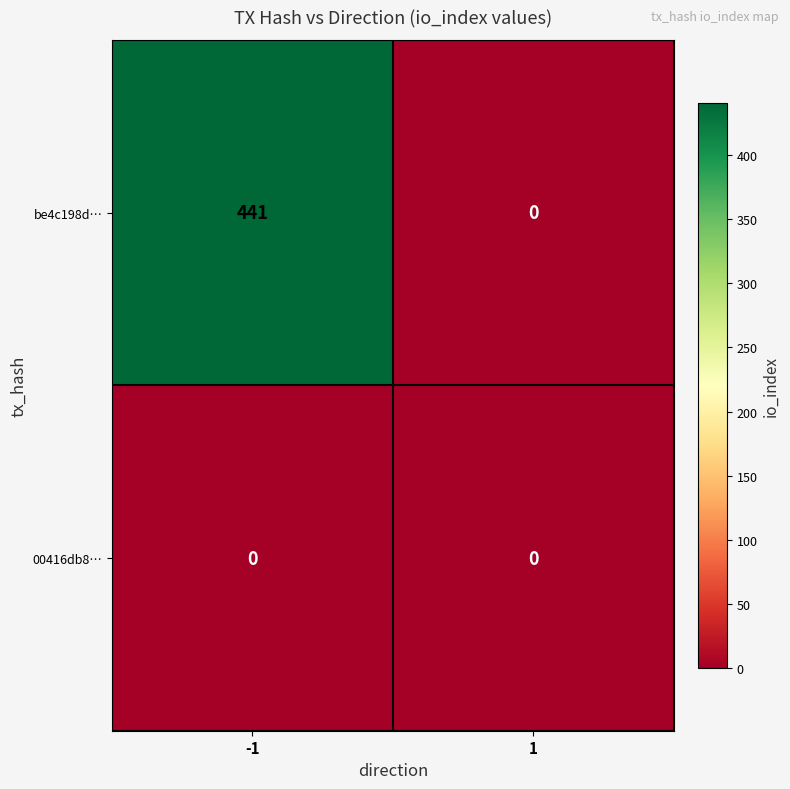

At how many categories does at least one series exceed 95?

1